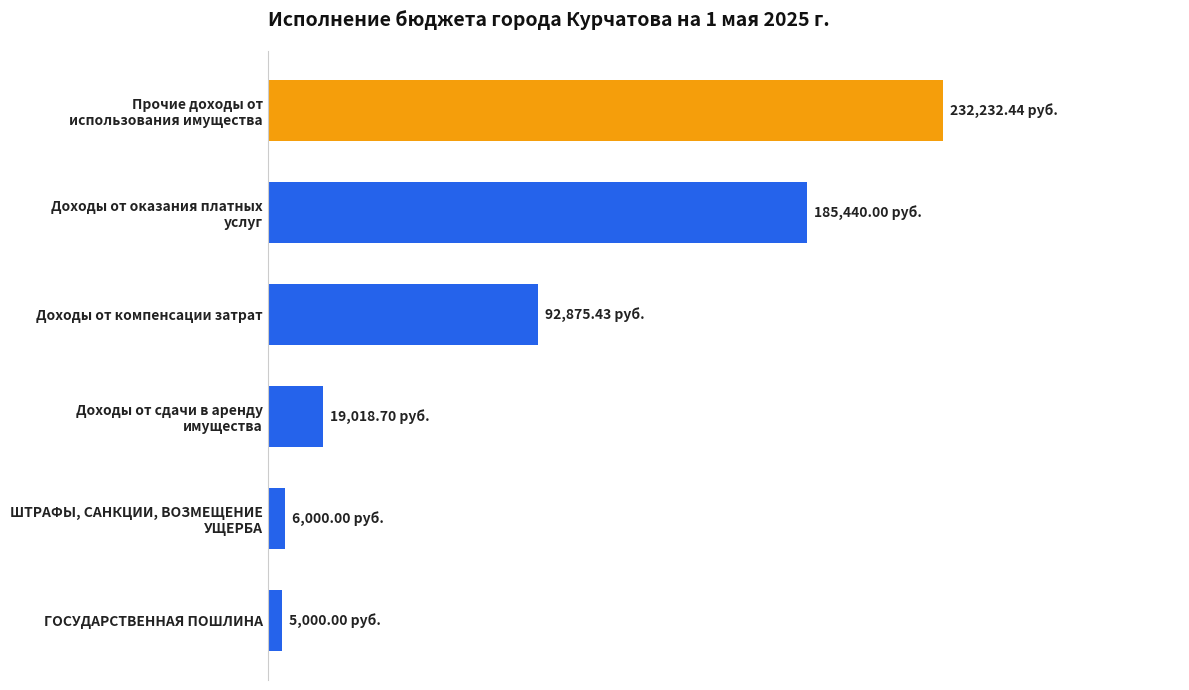

What is the smallest value displayed?

5000.0